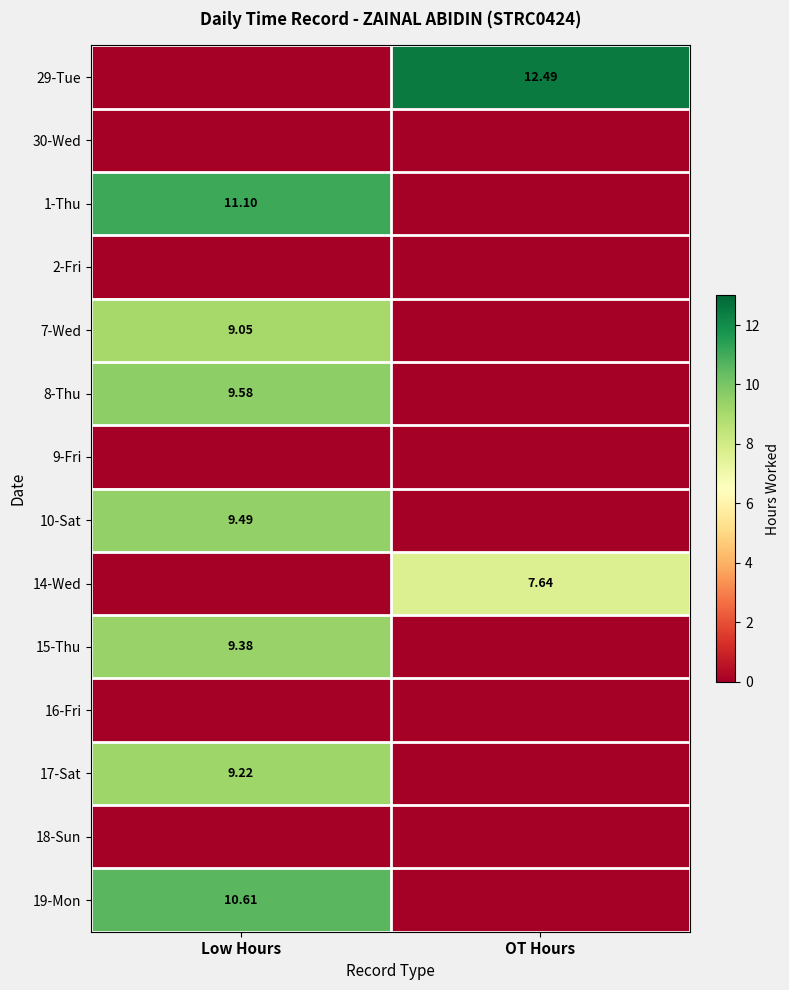

Rank the series by their maximum value, from lowest to highest.

30-Wed, 2-Fri, 9-Fri, 16-Fri, 18-Sun, 14-Wed, 7-Wed, 17-Sat, 15-Thu, 10-Sat, 8-Thu, 19-Mon, 1-Thu, 29-Tue